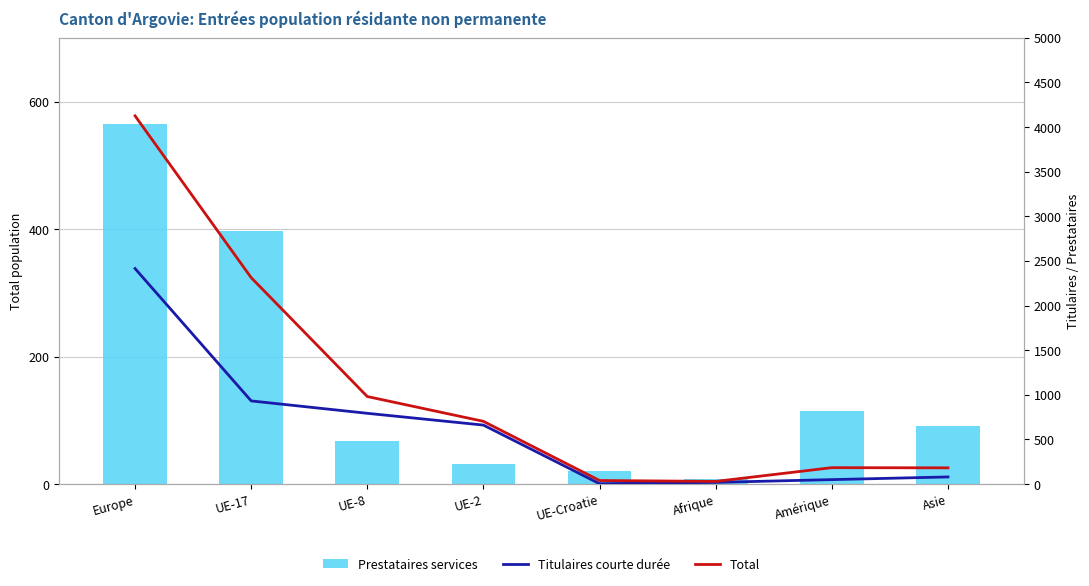

Reading left to right, what are all the values shown in this chart?

Prestataires services: Europe=565	UE-17=397	UE-8=68	UE-2=32	UE-Croatie=21	Afrique=8	Amérique=114	Asie=91
Titulaires courte durée: Europe=2415	UE-17=932	UE-8=793	UE-2=661	UE-Croatie=4	Afrique=19	Amérique=50	Asie=80
Total: Europe=4126	UE-17=2313	UE-8=981	UE-2=703	UE-Croatie=40	Afrique=30	Amérique=184	Asie=182